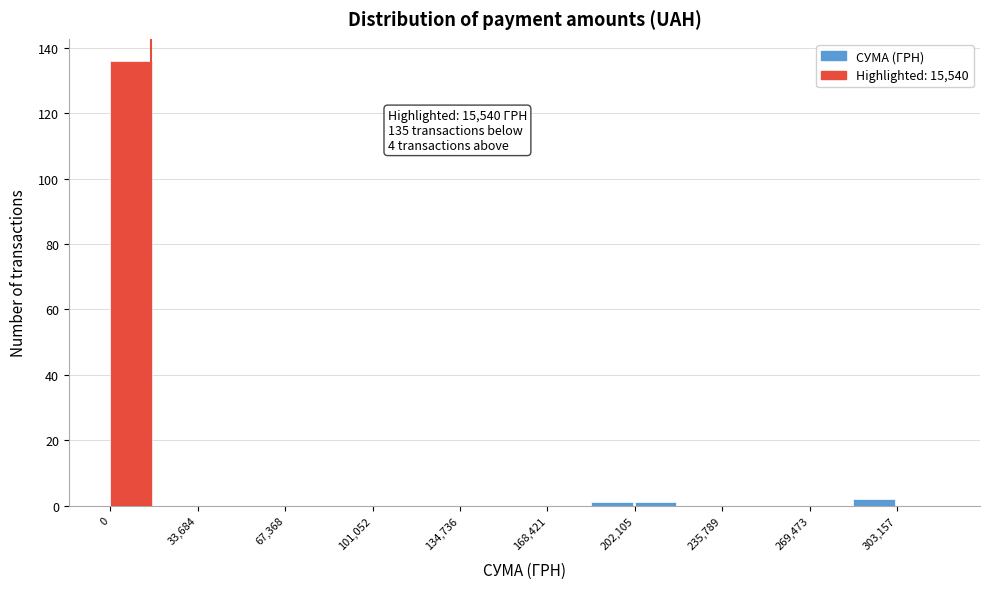

Around what value on the x-axis is the tallest bar? Give the approximate position of its centre, as read against the axis.

10000